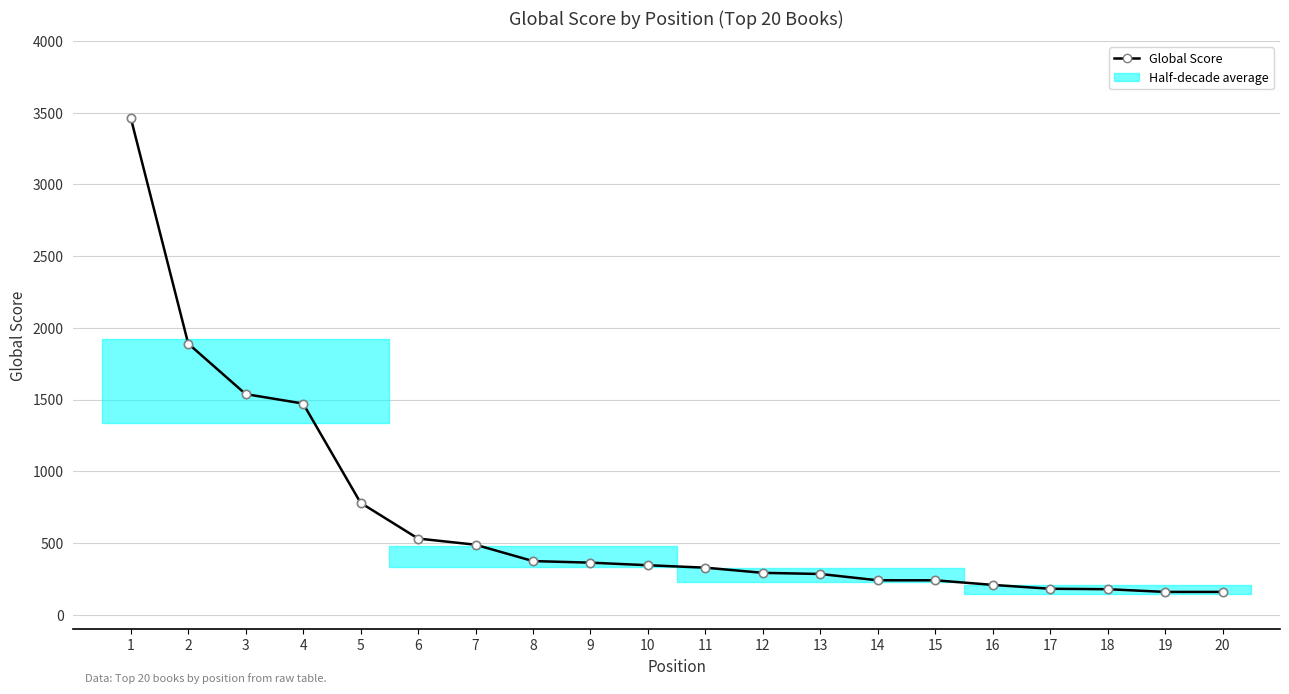

What is the value of the 8th point from the left?

374